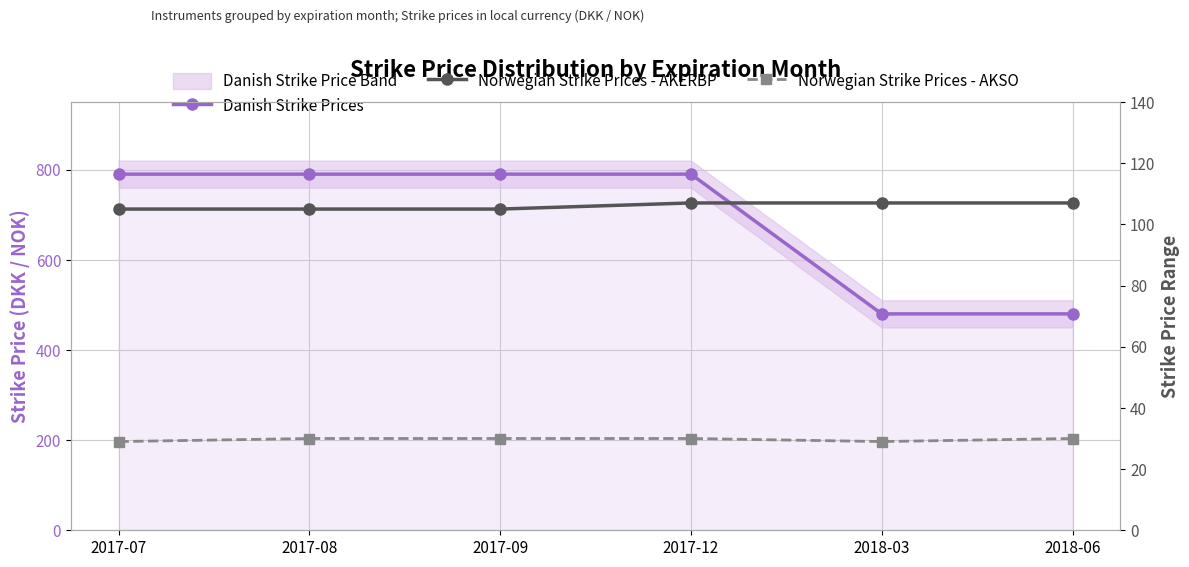

Reading left to right, what are all the values shown in this chart?

Danish Strike Prices: 2017-07=790	2017-08=790	2017-09=790	2017-12=790	2018-03=480	2018-06=480
Norwegian Strike Prices - AKERBP: 2017-07=105	2017-08=105	2017-09=105	2017-12=107	2018-03=107	2018-06=107
Norwegian Strike Prices - AKSO: 2017-07=29	2017-08=30	2017-09=30	2017-12=30	2018-03=29	2018-06=30